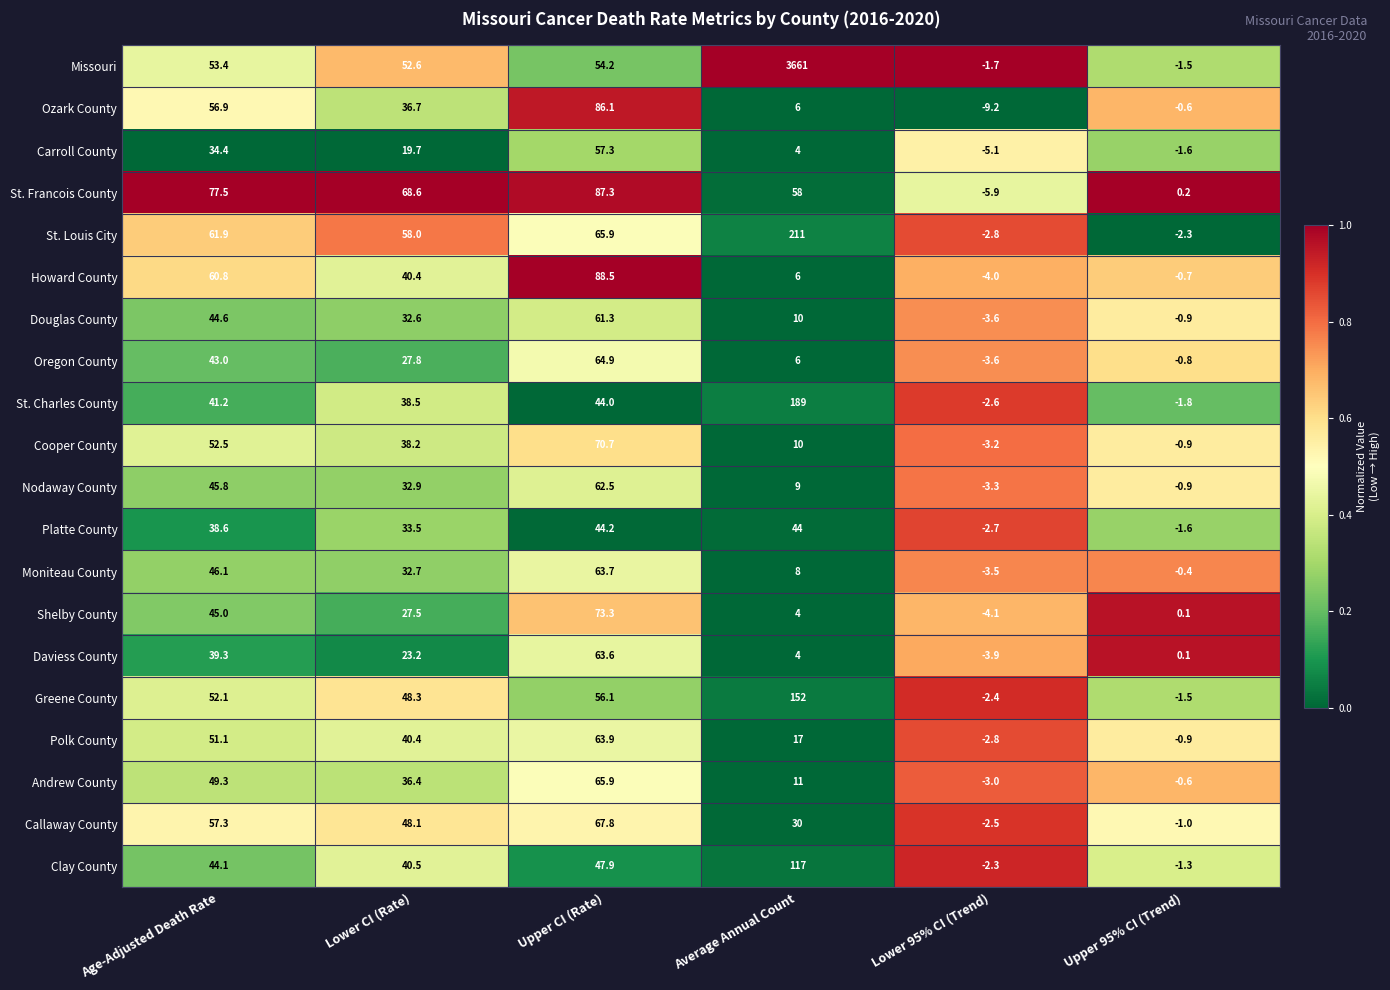

What is the difference between the second highest and minimum values in the St. Louis City series?

68.7